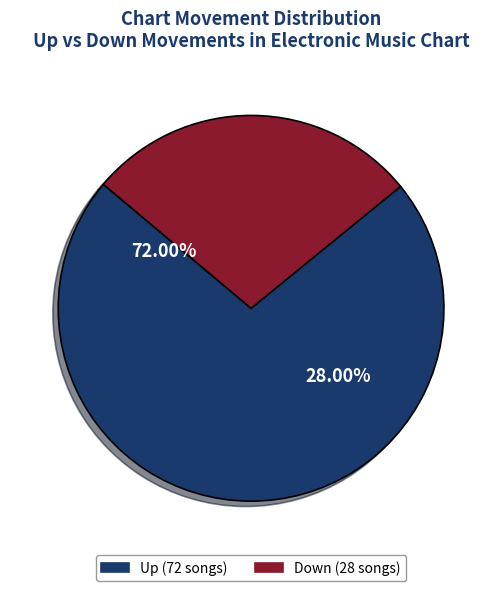

How much of the chart is everything except down?

72.0%